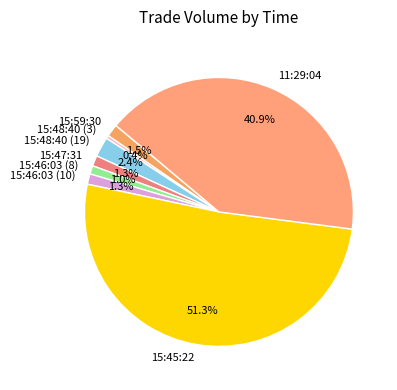

Count the number of slices in the pie.

8